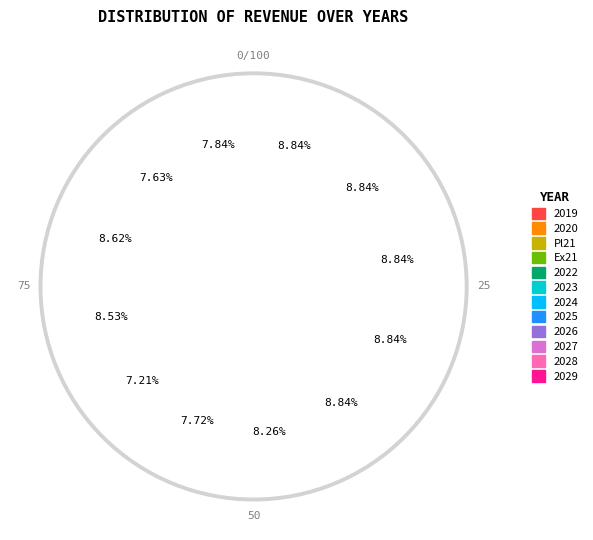

To the nearest percent, what is the difference between the largest and smallest slice percentages?

2%